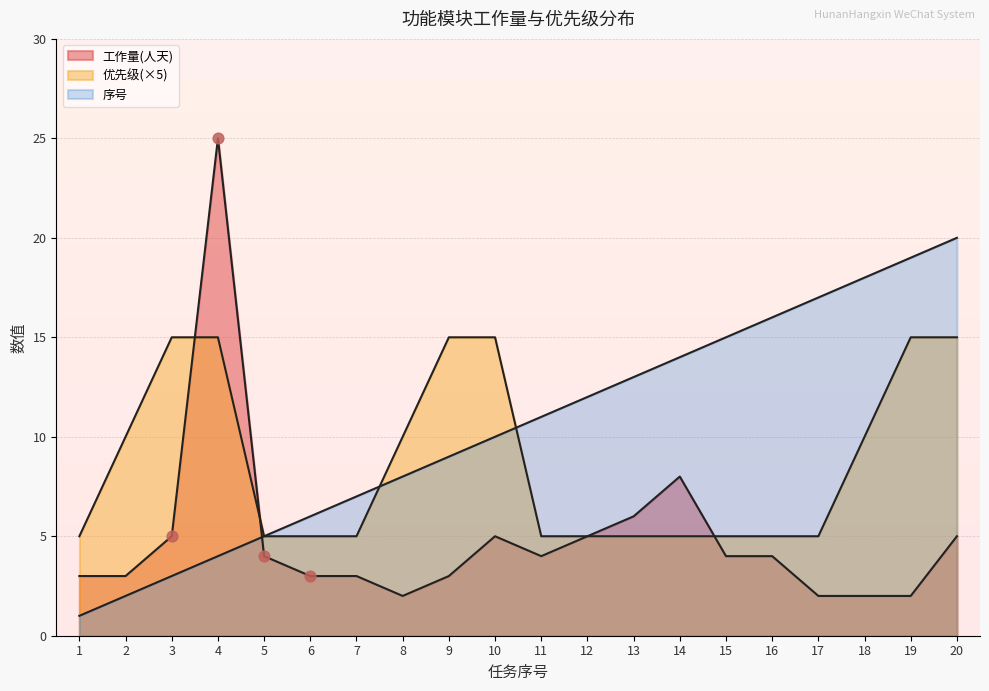

Is the value of 优先级 at 18 greater than the value of 工作量(人天) at 3?

Yes